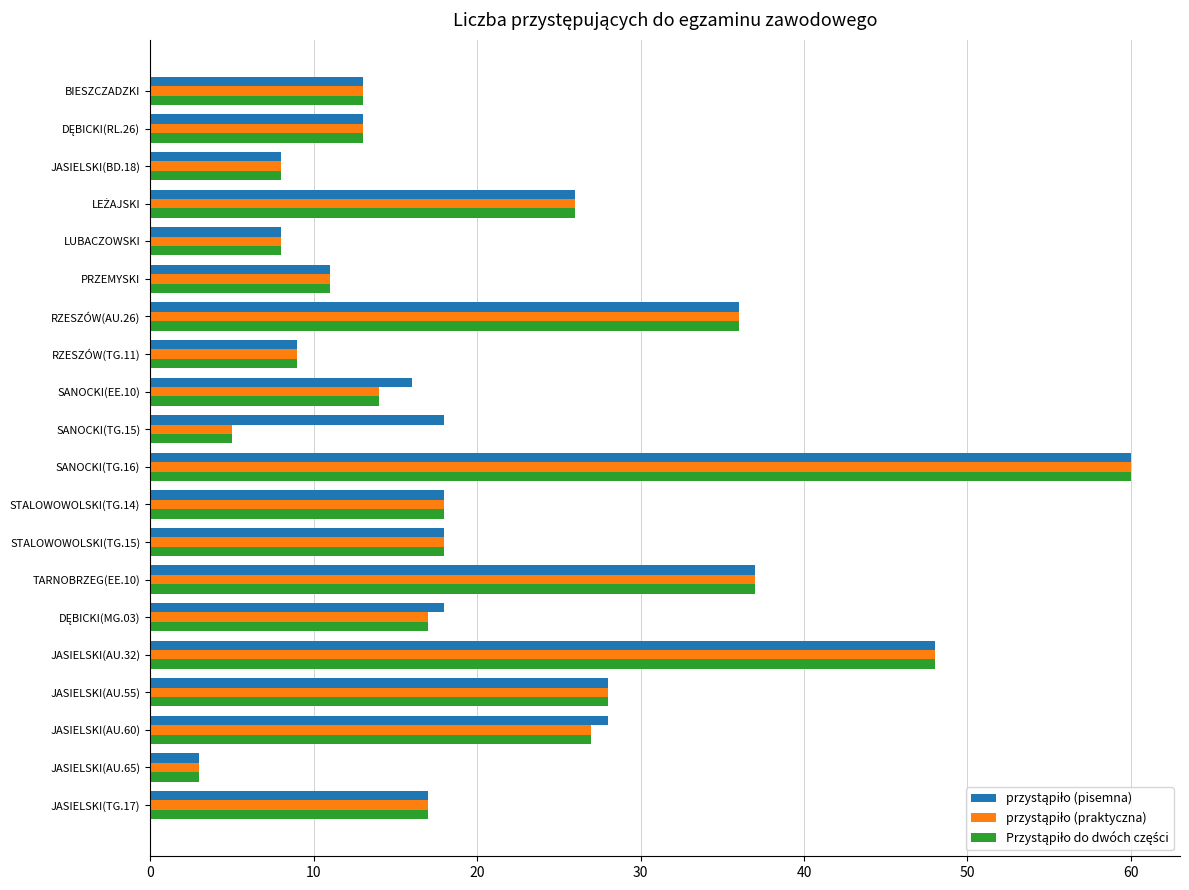

Which category has the lowest value across all series?

JASIELSKI(AU.65)